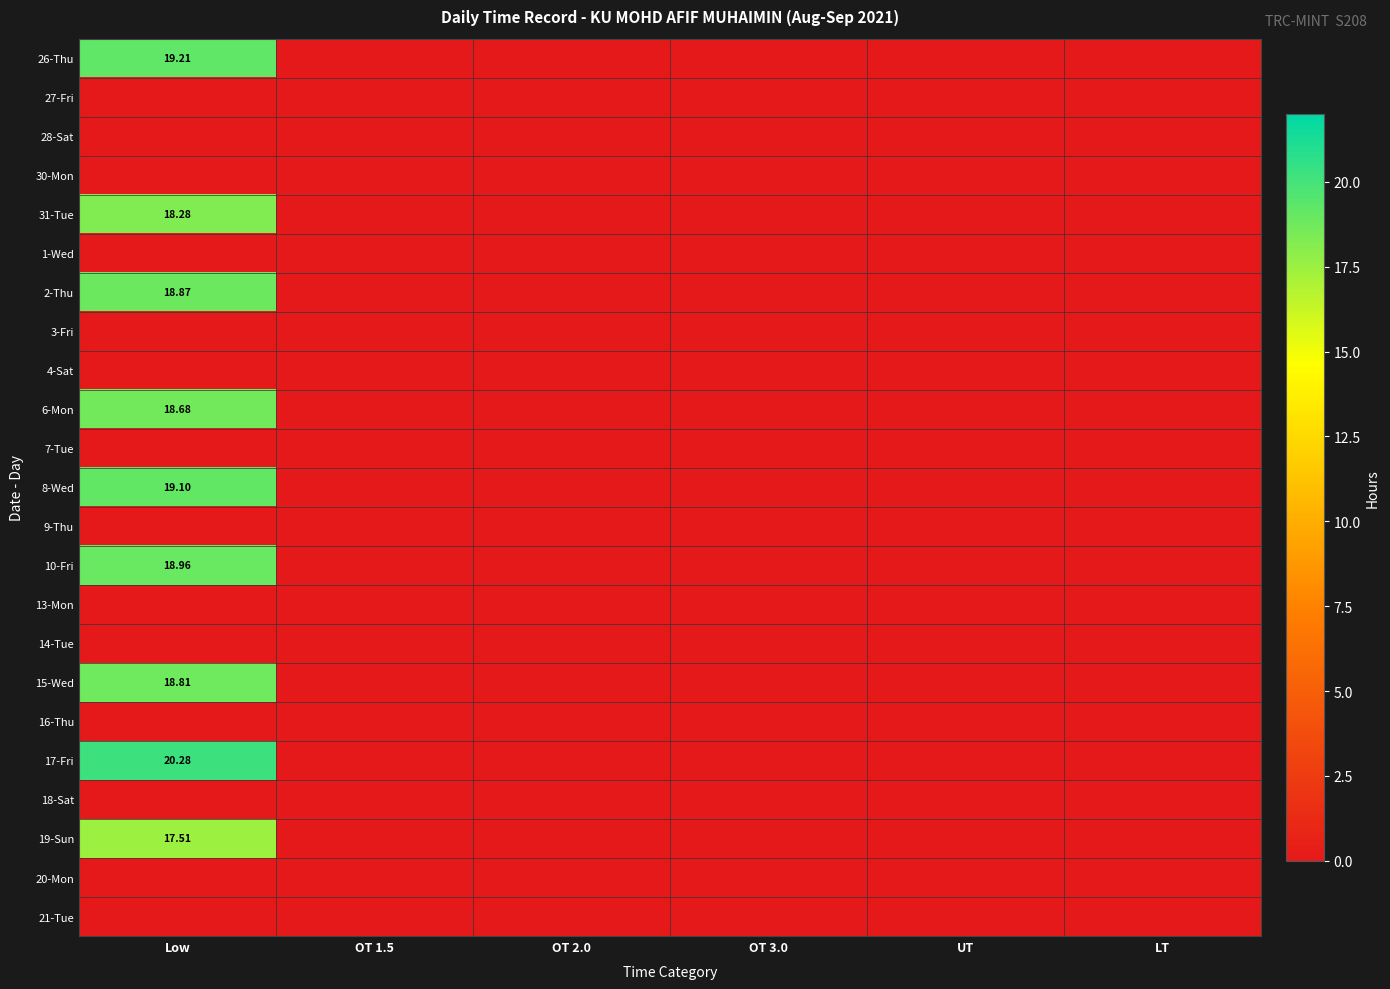

How many data points does each series have?

6